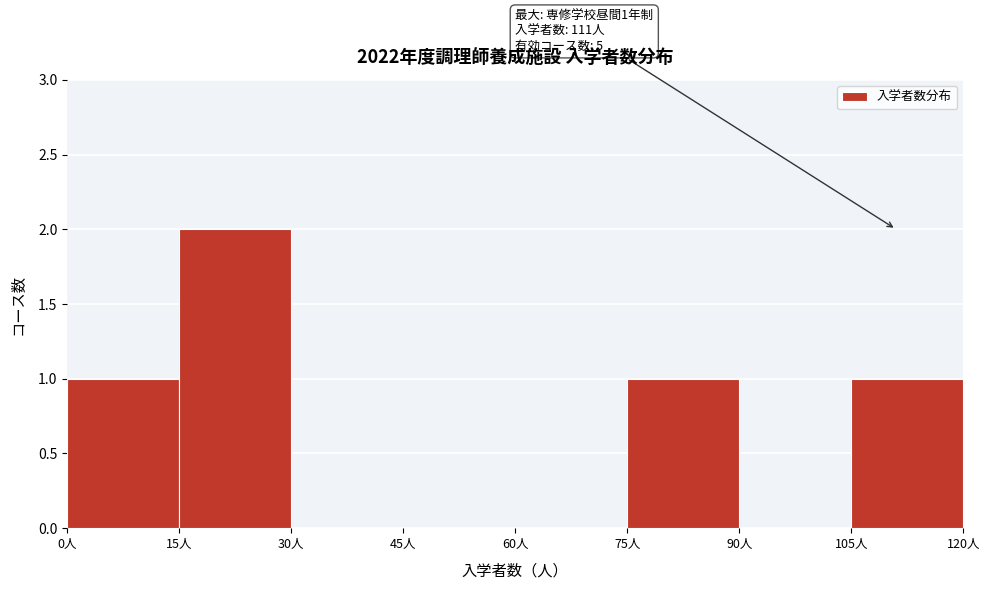

Over which range of the x-axis is the bar tallest?

15 to 30